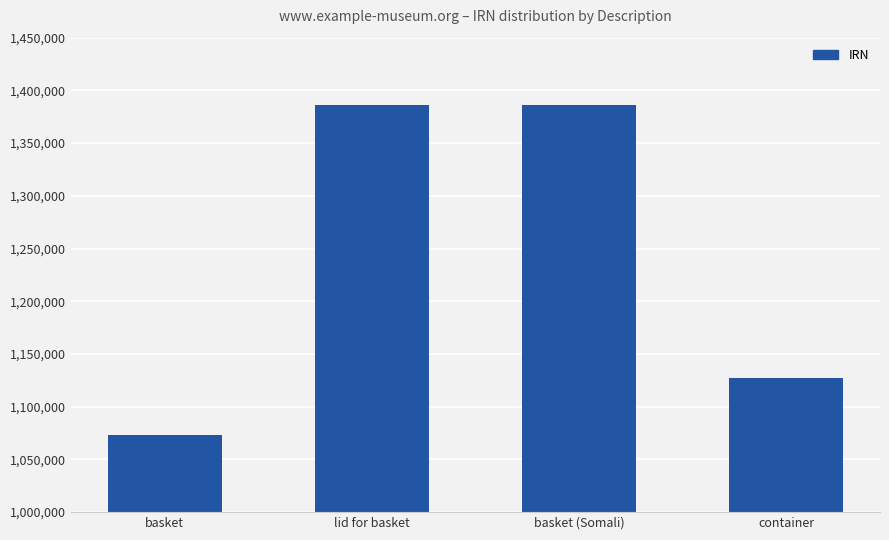

Between container and lid for basket, which is larger?

lid for basket